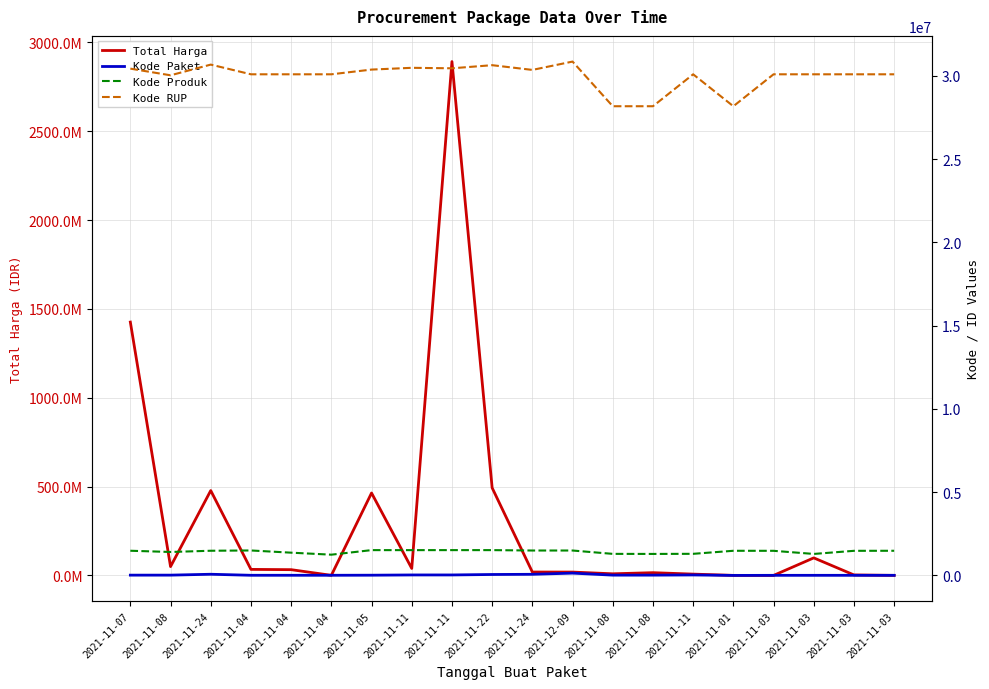

Where is Kode RUP nearest to the value 29511864?

2021-11-08